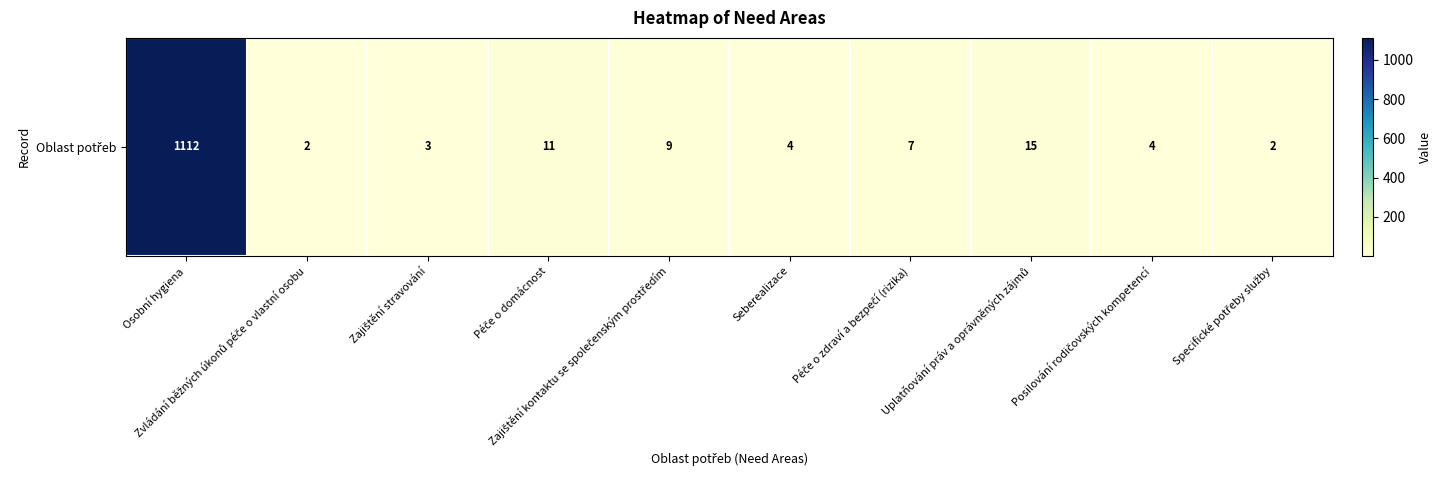

True or false: the data shows 9 at Zajištění kontaktu se společenským prostředím.

True